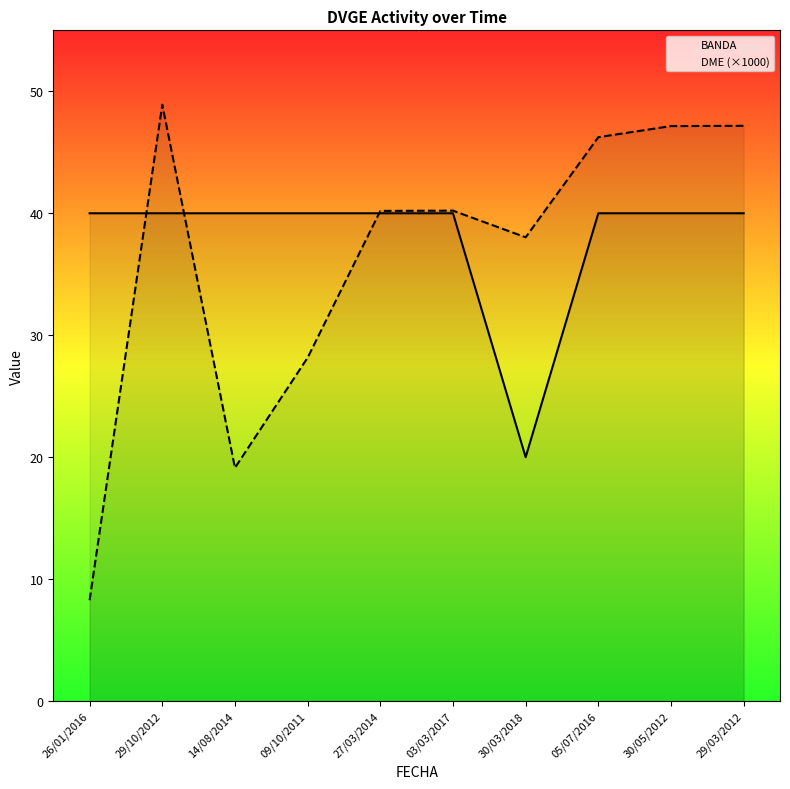

What is the sum of all BANDA values?

380.0